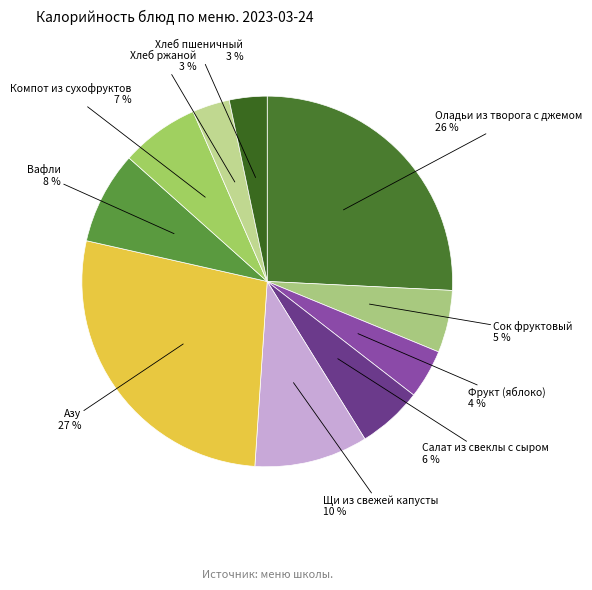

How many segments does this pie chart have?

10